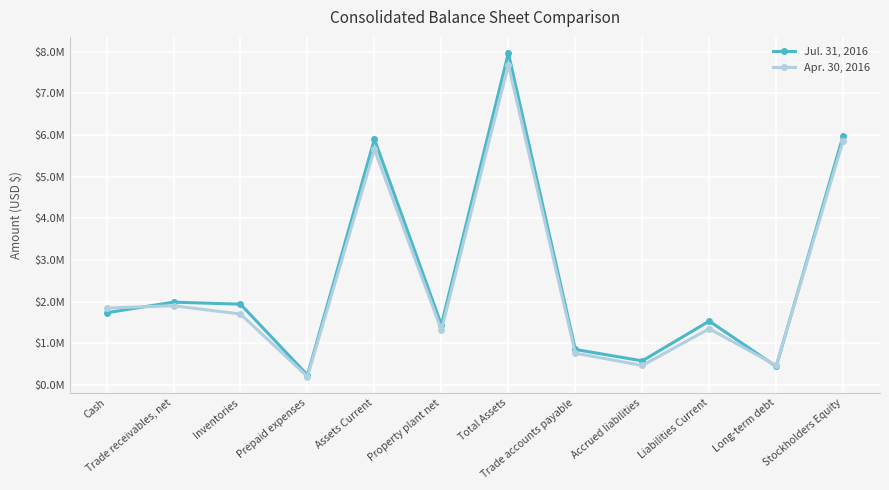

Reading left to right, extract all data points from this chart.

Jul. 31, 2016: Cash=1733000	Trade receivables, net=1988000	Inventories=1939000	Prepaid expenses=239000	Assets Current=5899000	Property plant net=1444000	Total Assets=7964000	Trade accounts payable=853000	Accrued liabilities=579000	Liabilities Current=1533000	Long-term debt=445000	Stockholders Equity=5986000
Apr. 30, 2016: Cash=1846000	Trade receivables, net=1902000	Inventories=1703000	Prepaid expenses=202000	Assets Current=5653000	Property plant net=1320000	Total Assets=7680000	Trade accounts payable=764000	Accrued liabilities=468000	Liabilities Current=1351000	Long-term debt=468000	Stockholders Equity=5861000